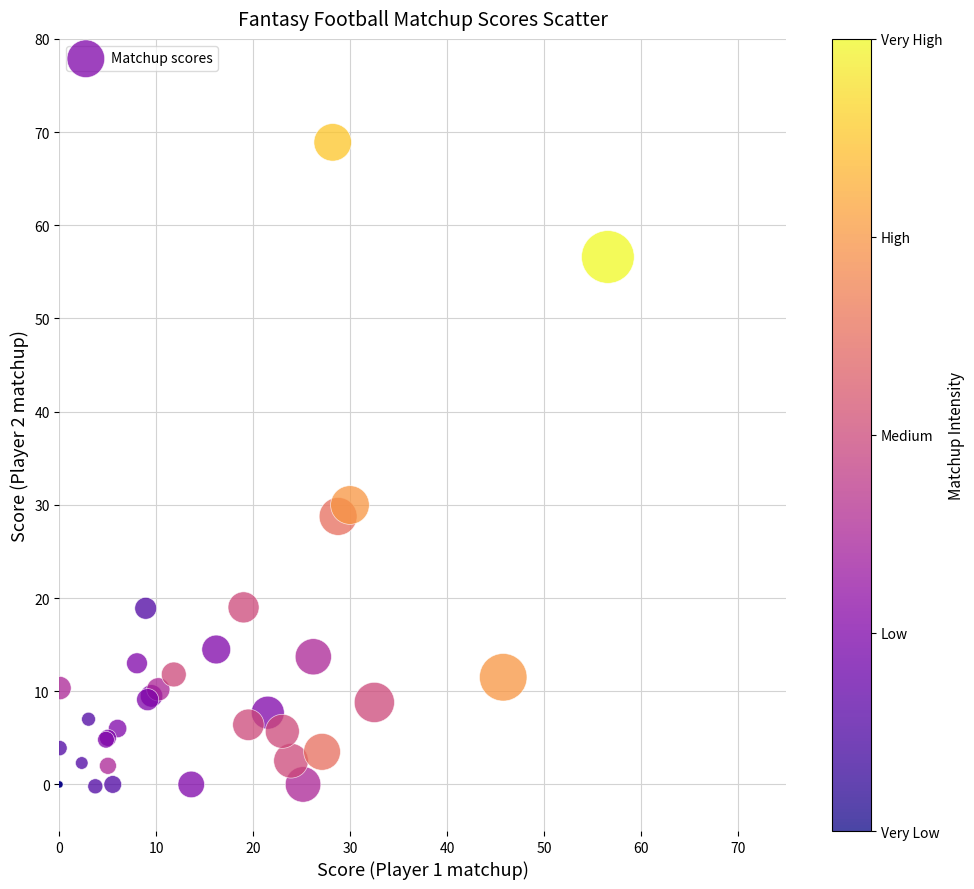

What Y value in the scatter plot is closest to 34?

30.0